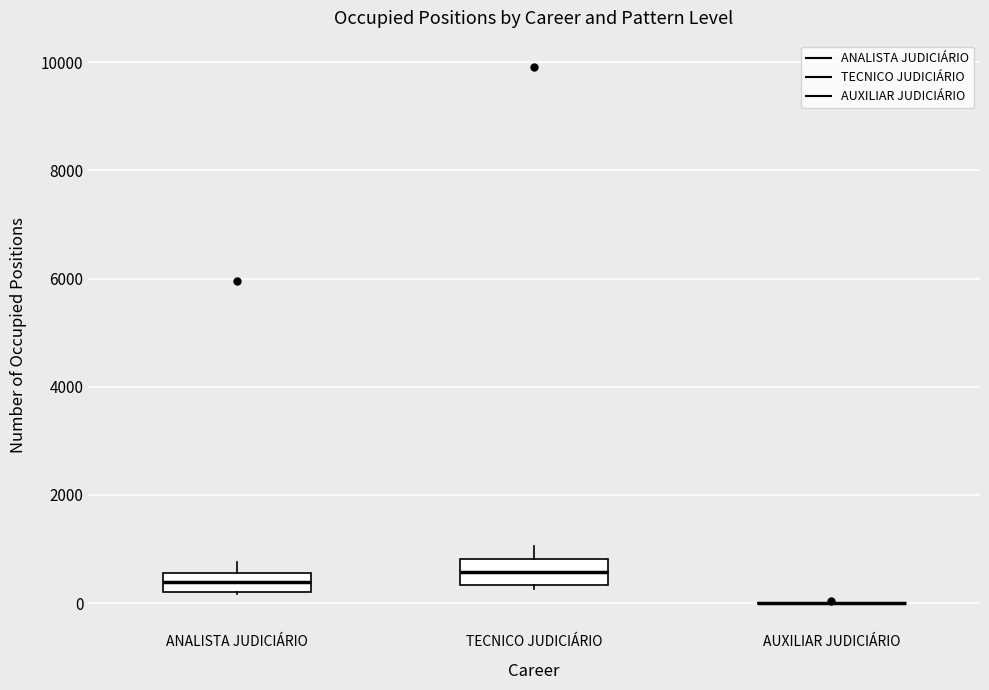

Reading left to right, transcribe this box plot: for each box, give where its median line is, the range the box spans, and where its two whiskers end, as read against the y-axis. The values are not printed on the chart, so give them approximately, as read against the axis.

ANALISTA JUDICIÁRIO: median 400, box 200 to 600, whiskers 200 to 800
TECNICO JUDICIÁRIO: median 600, box 400 to 800, whiskers 200 to 1000
AUXILIAR JUDICIÁRIO: box collapsed to a line at 0, whiskers 0 to 0